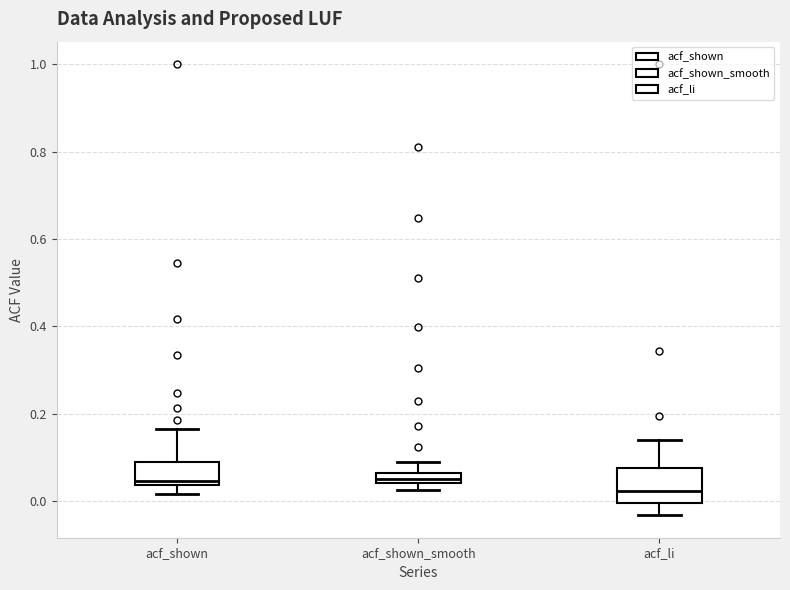

Where is the lower edge of the box for acf_shown_smooth on the y-axis? The values are not printed on the chart, so give them approximately, as read against the axis.

0.04